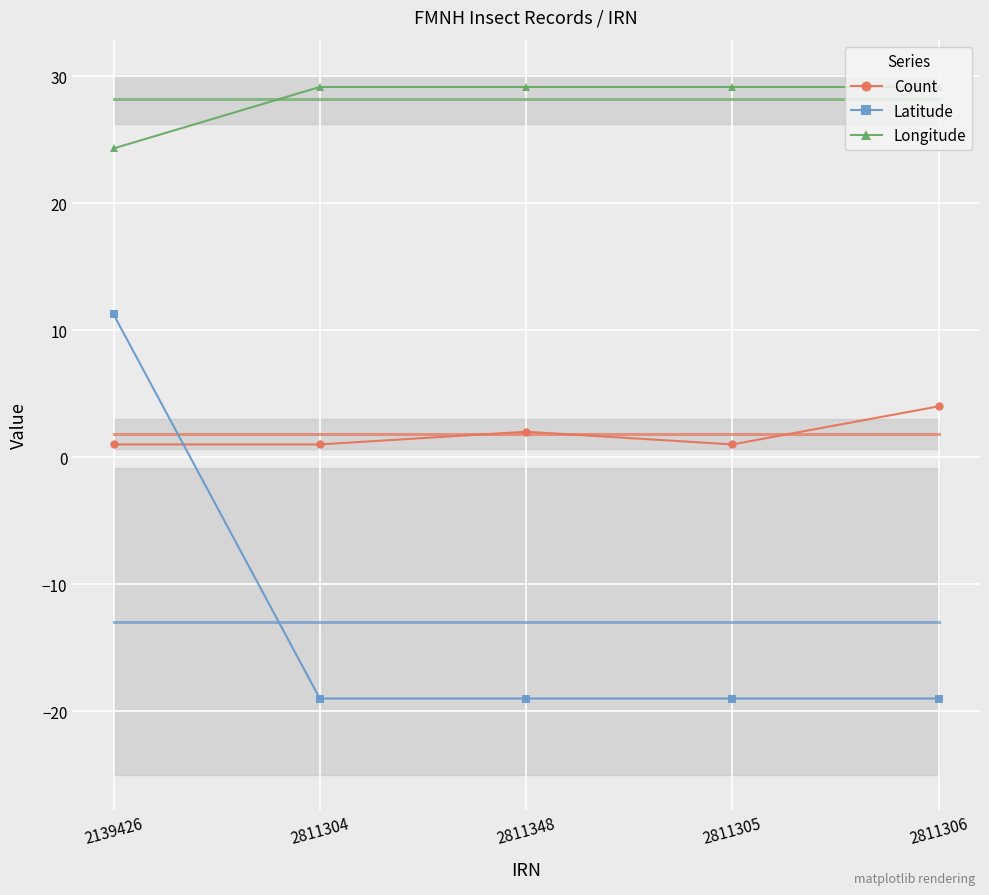

Reading left to right, list all the values displayed in this chart.

Count: 1.0	1.0	2.0	1.0	4.0
Latitude: 11.2	-19.0	-19.0	-19.0	-19.0
Longitude: 24.3	29.2	29.2	29.2	29.2